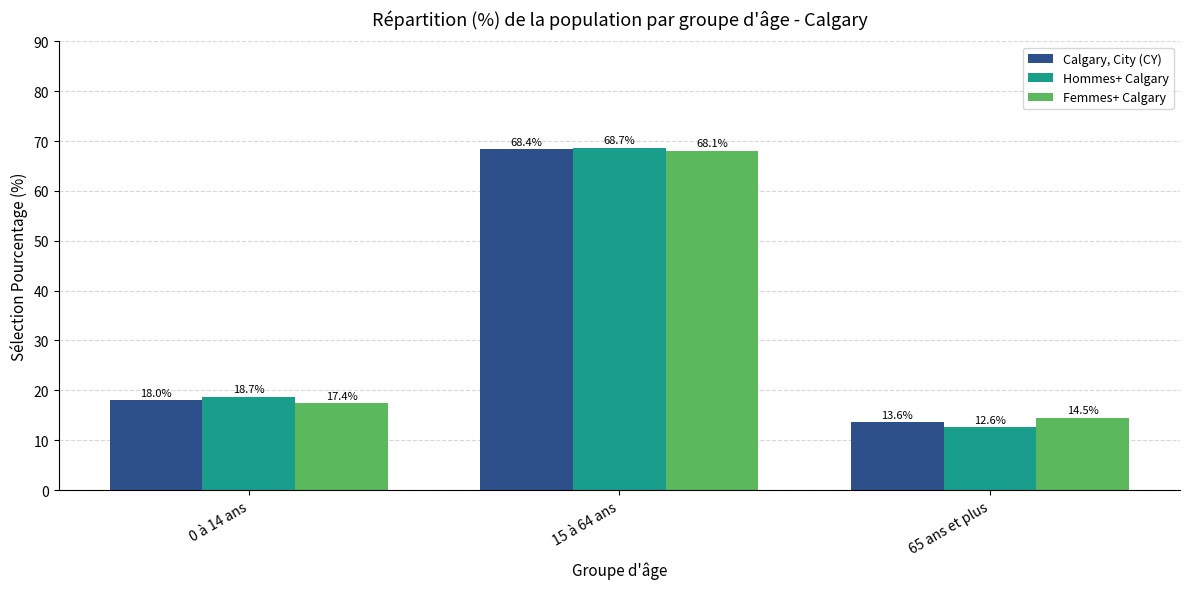

Are the bars horizontal?

No